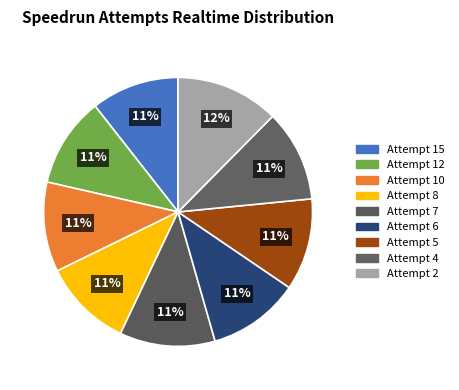

Which category has the biggest portion of the pie?

Attempt 2